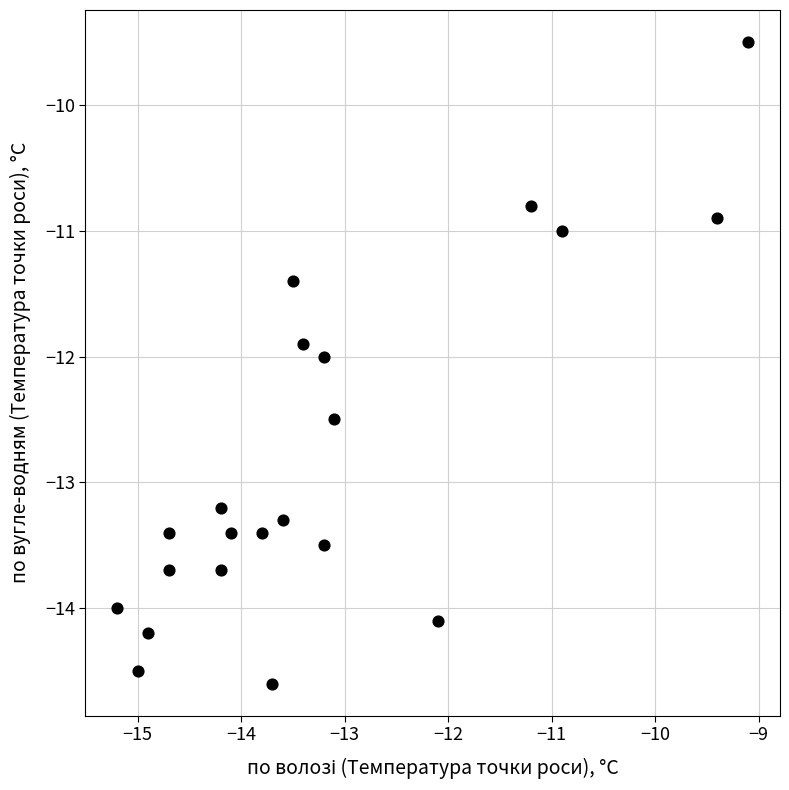

What is the range of X values (max minus min)?

6.1